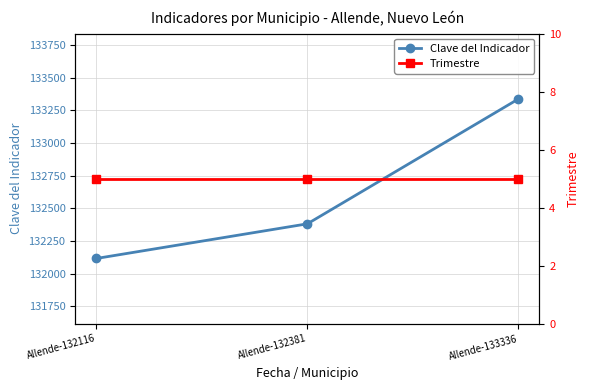

At which label does Clave del Indicador first exceed 132381?

Allende-133336